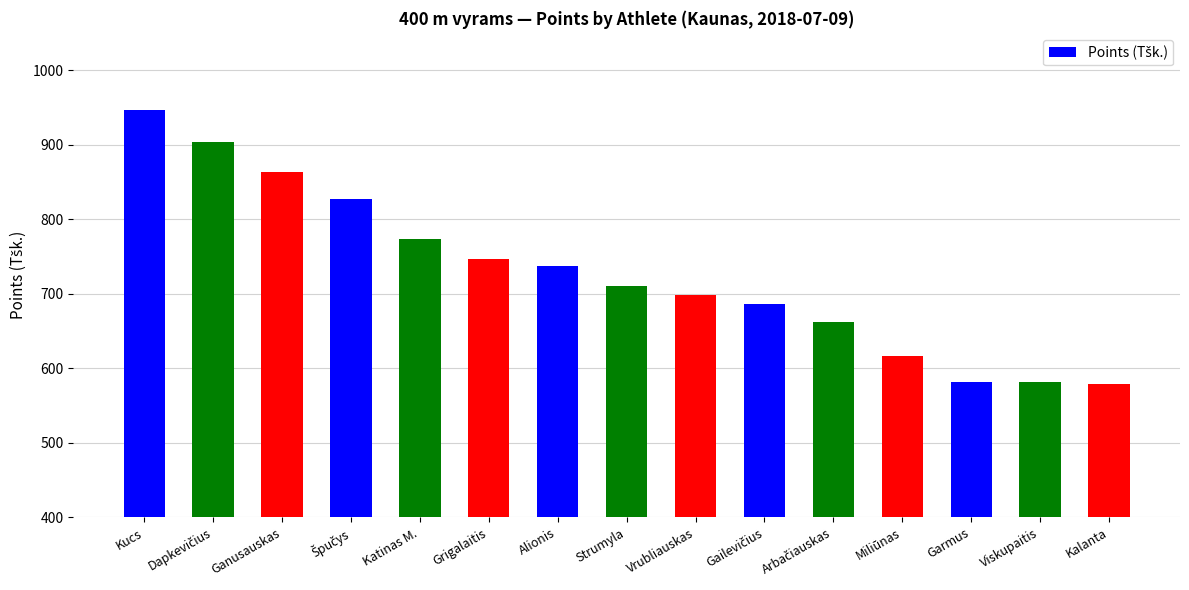

The value at Viskupaitis is 956. True or false?

False